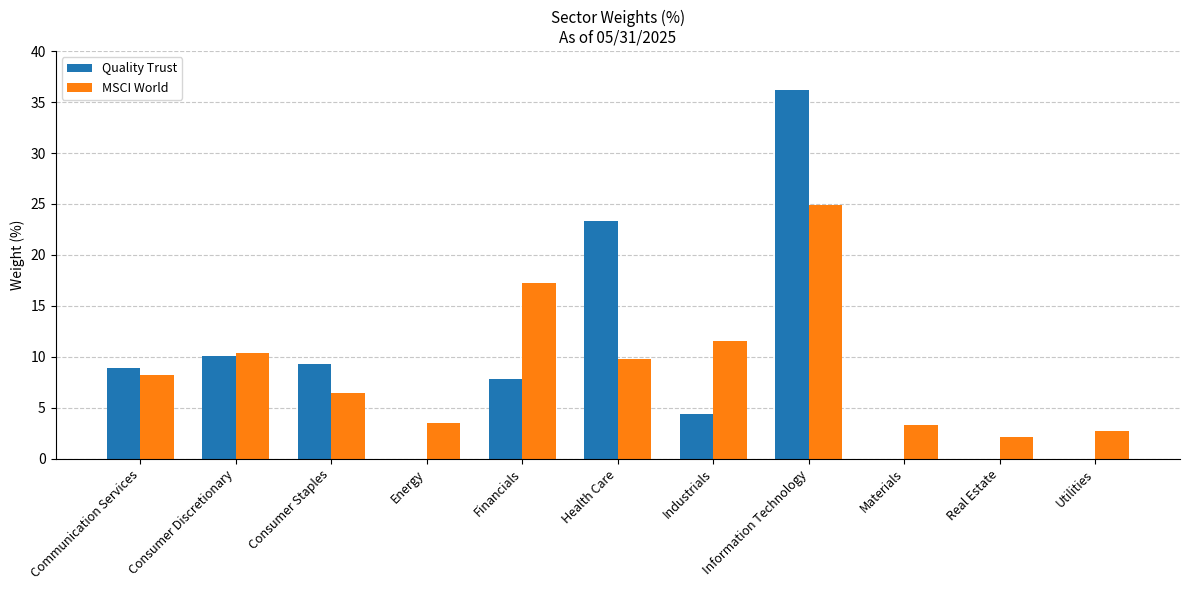

What is the average value of the MSCI World series?

9.1